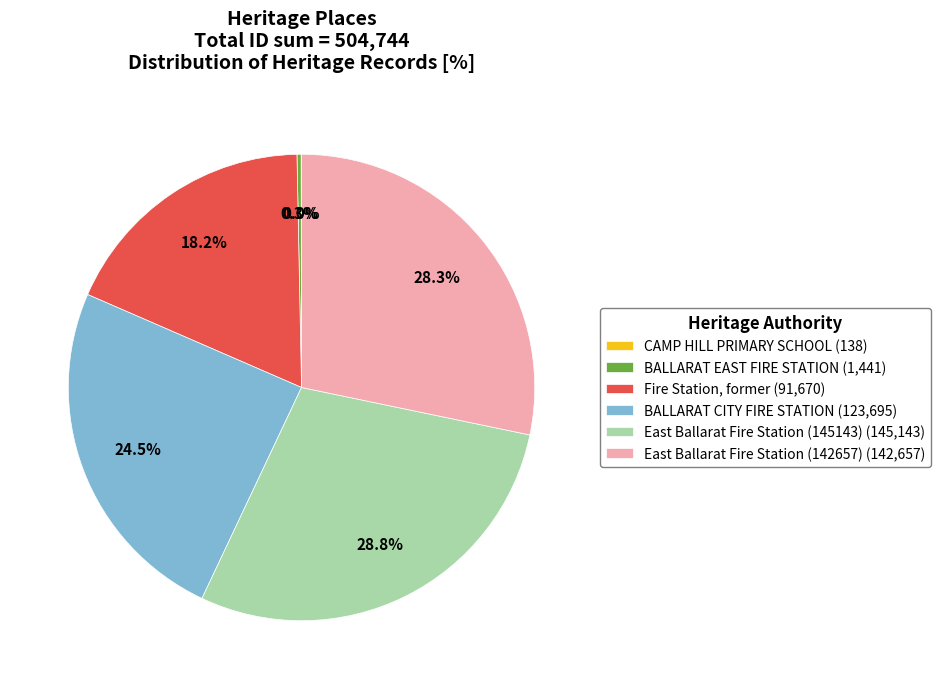

What percentage is NOT represented by BALLARAT EAST FIRE STATION?

99.7%